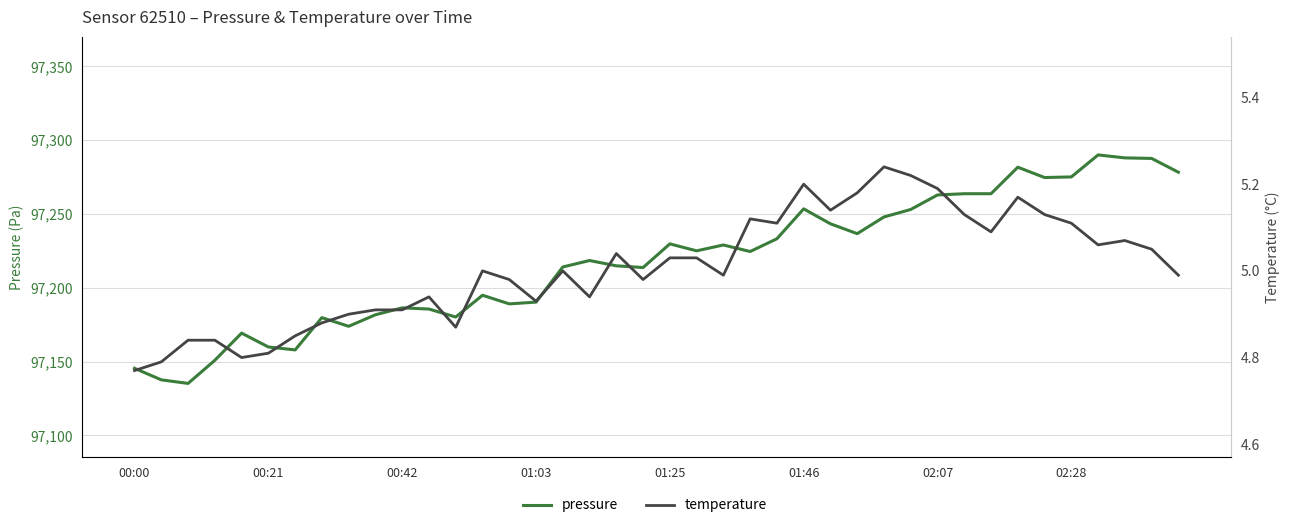

Which series has the widest spread of values?

pressure